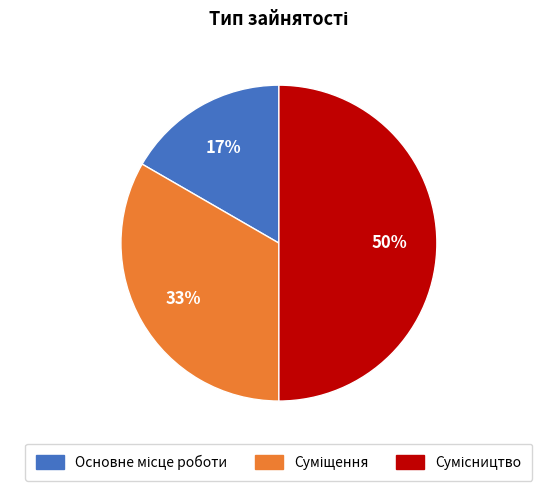

To the nearest percent, what is the difference between the largest and smallest slice percentages?

33%